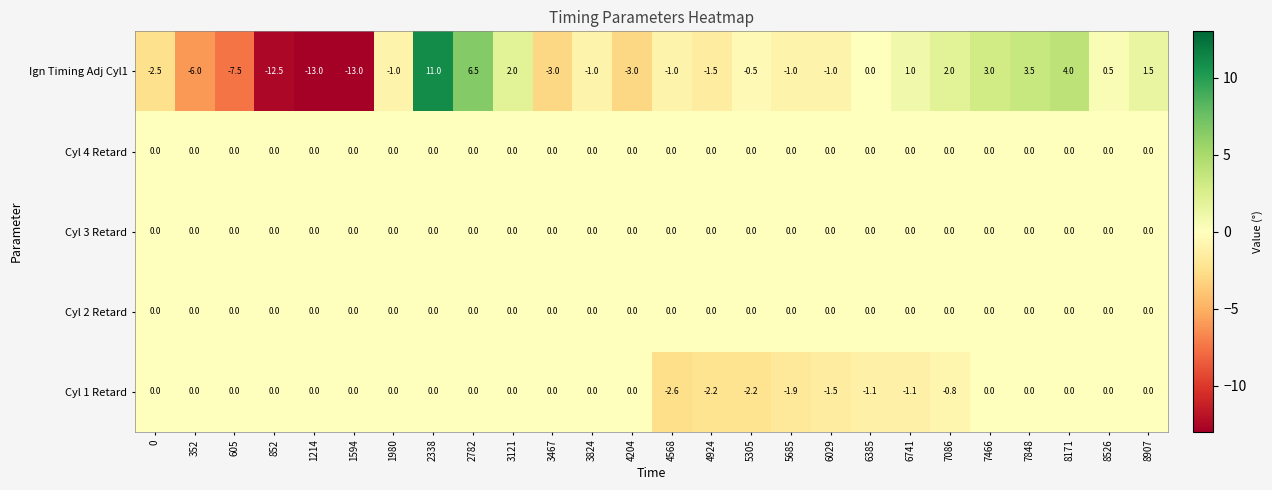

What is the total value across all series at 7466?

3.0